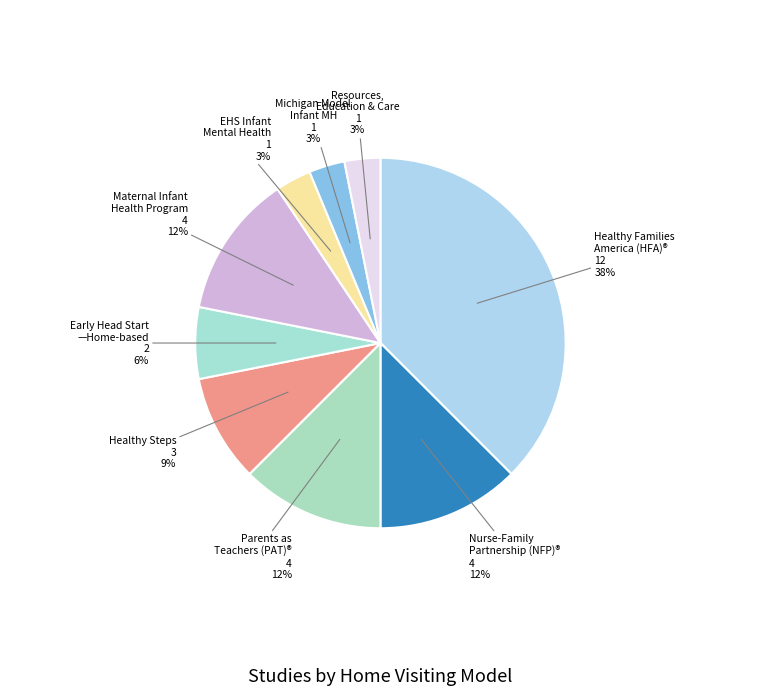

Which category has the biggest portion of the pie?

Healthy Families America (HFA)®